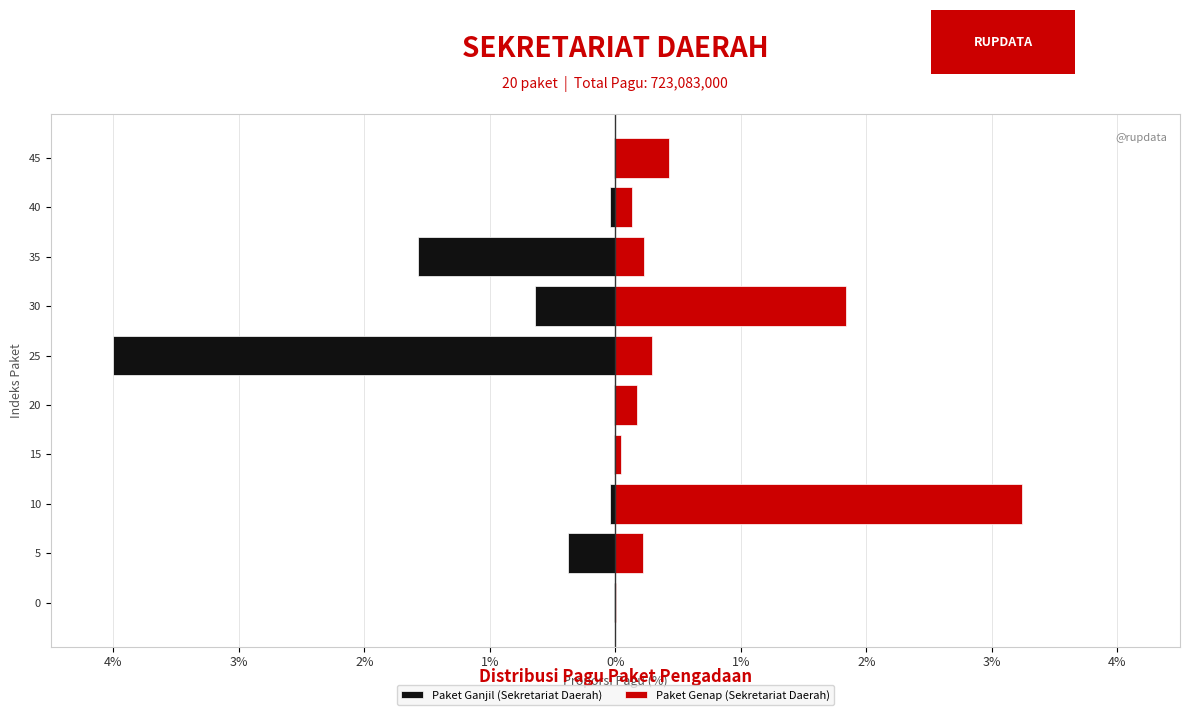

How many bars are there in each group?

2